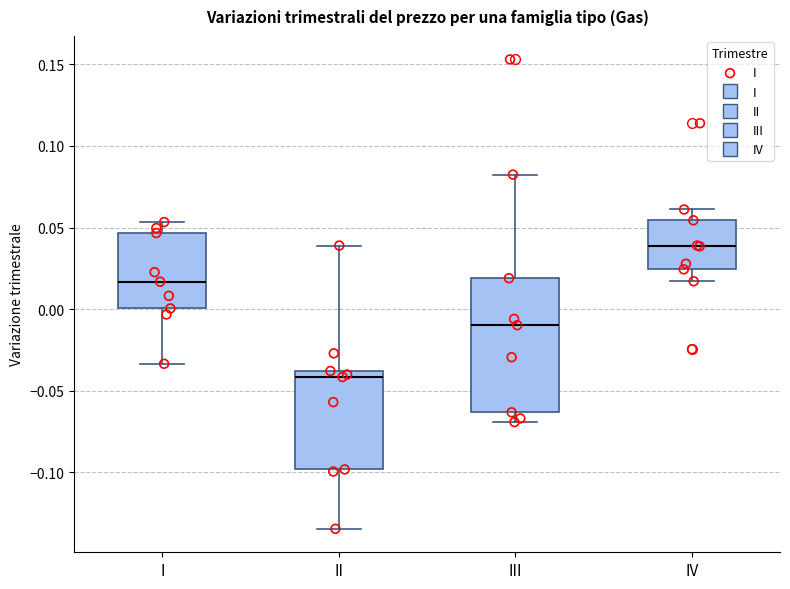

Which box is the tallest, from its lower edge to its upper edge?

III